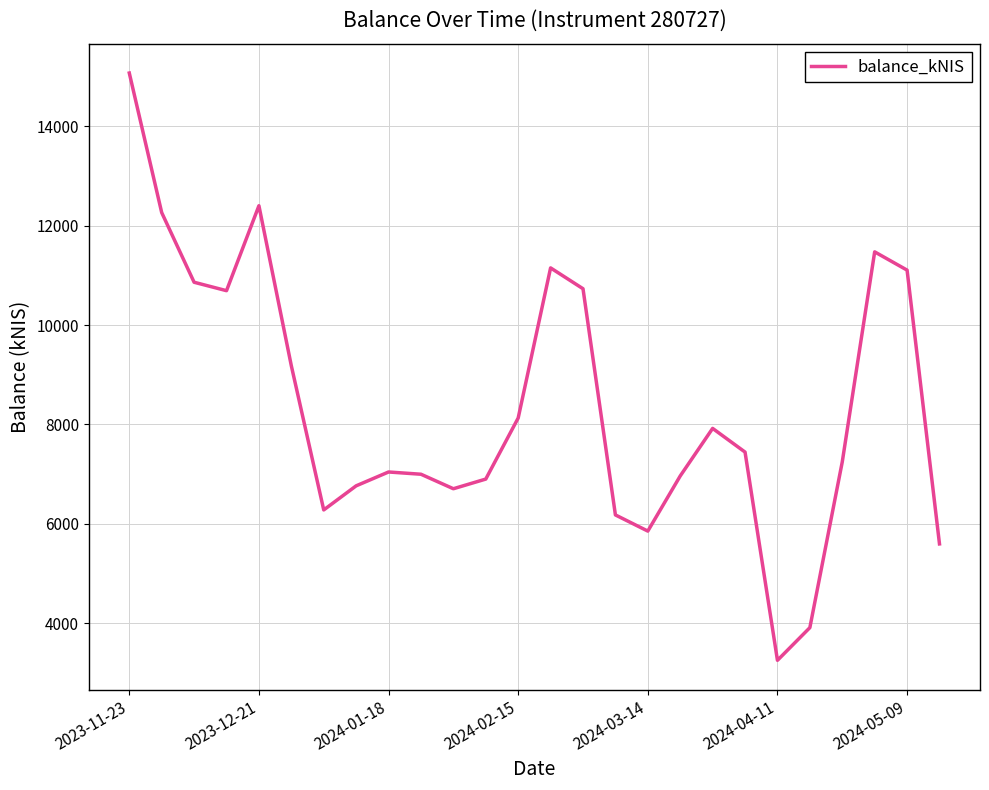

What is the maximum value shown in the chart?

15075.3